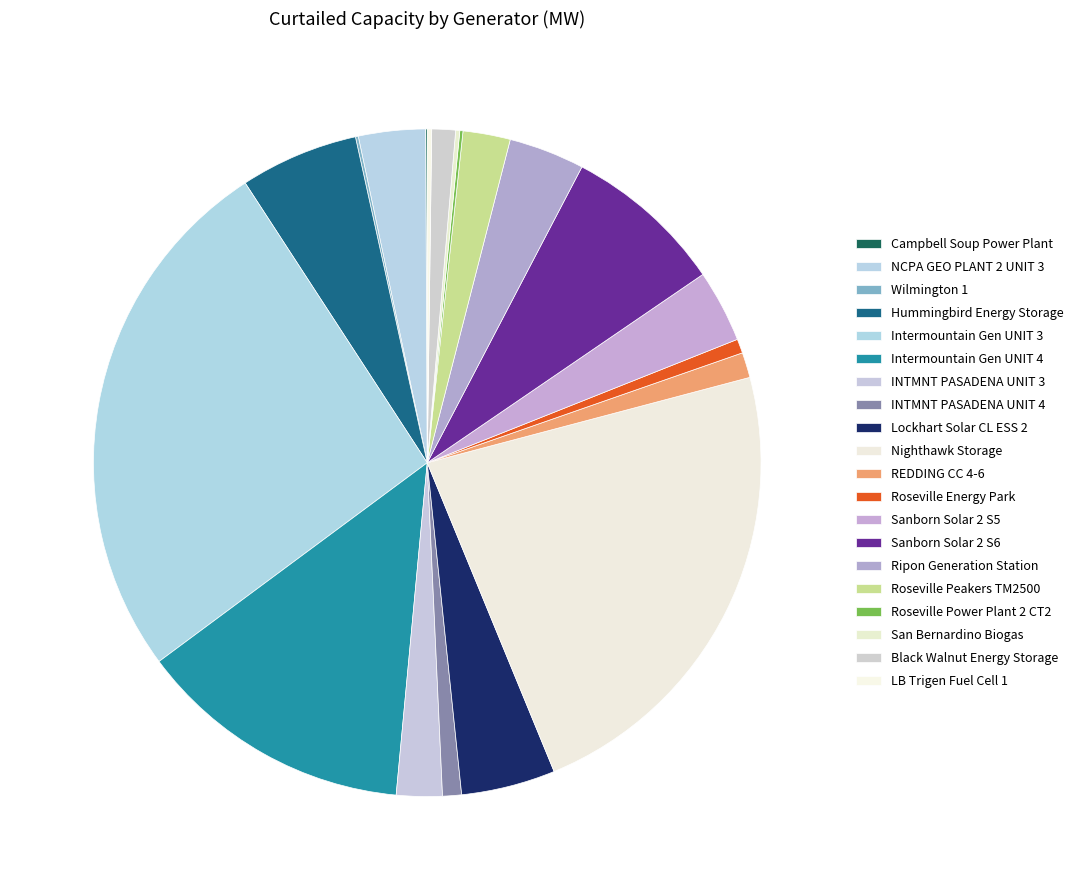

True or false: NCPA GEO PLANT 2 UNIT 3 accounts for 3% of the total.

True